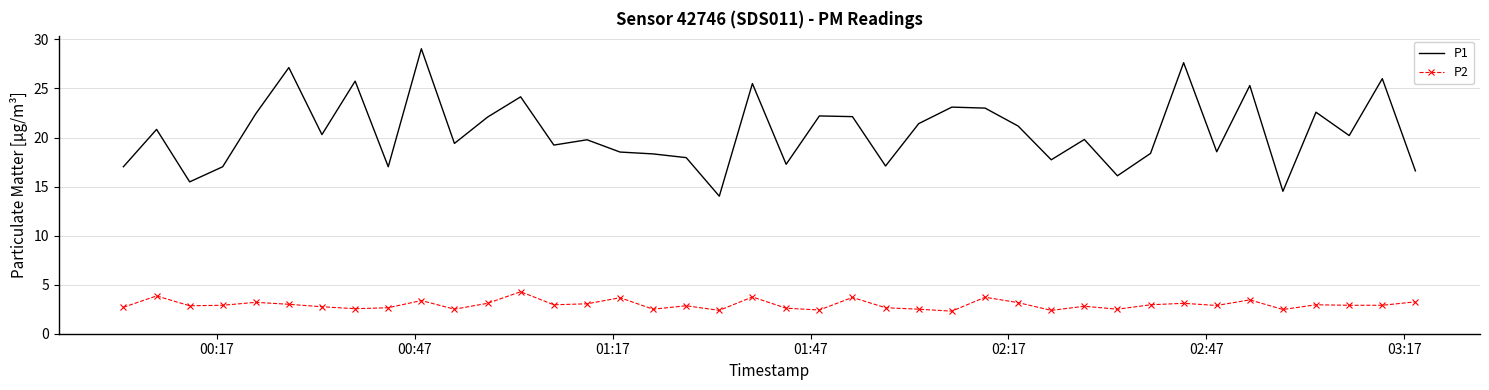

What is the difference between the maximum and minimum values in the P1 series?

15.0